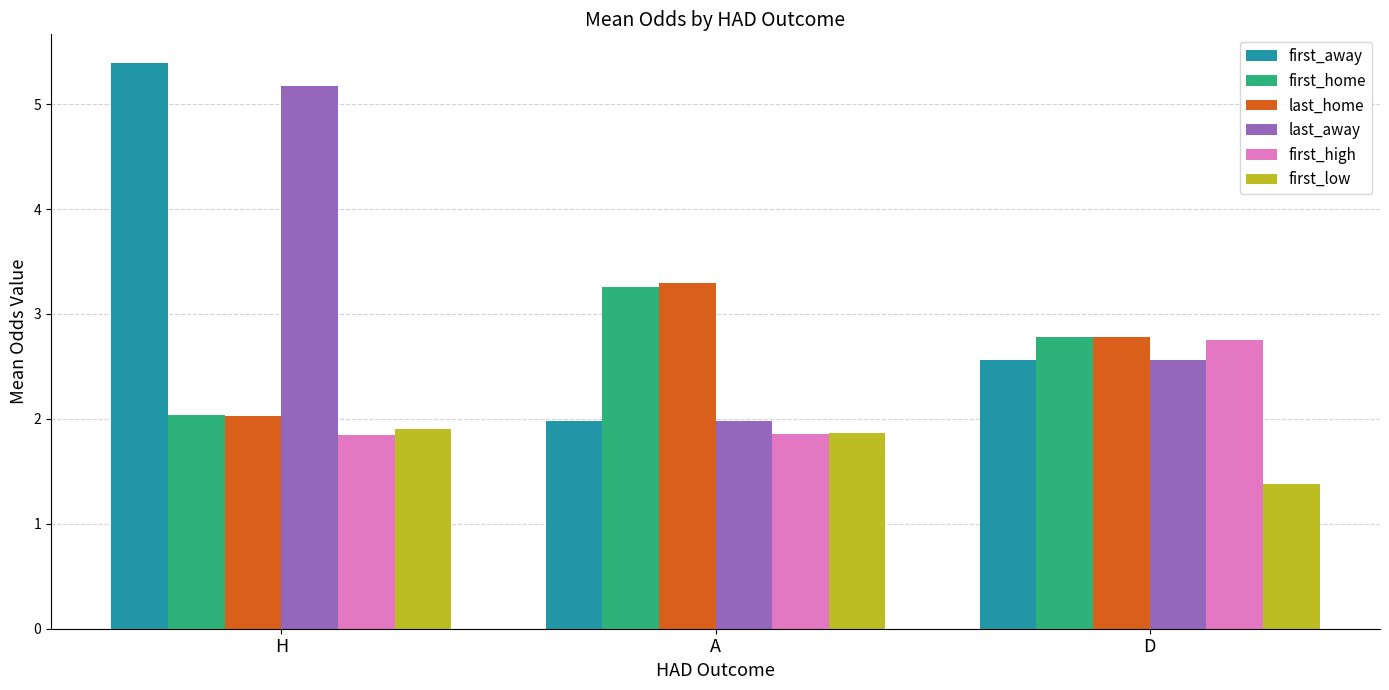

At which label is first_low closest to 1?

D